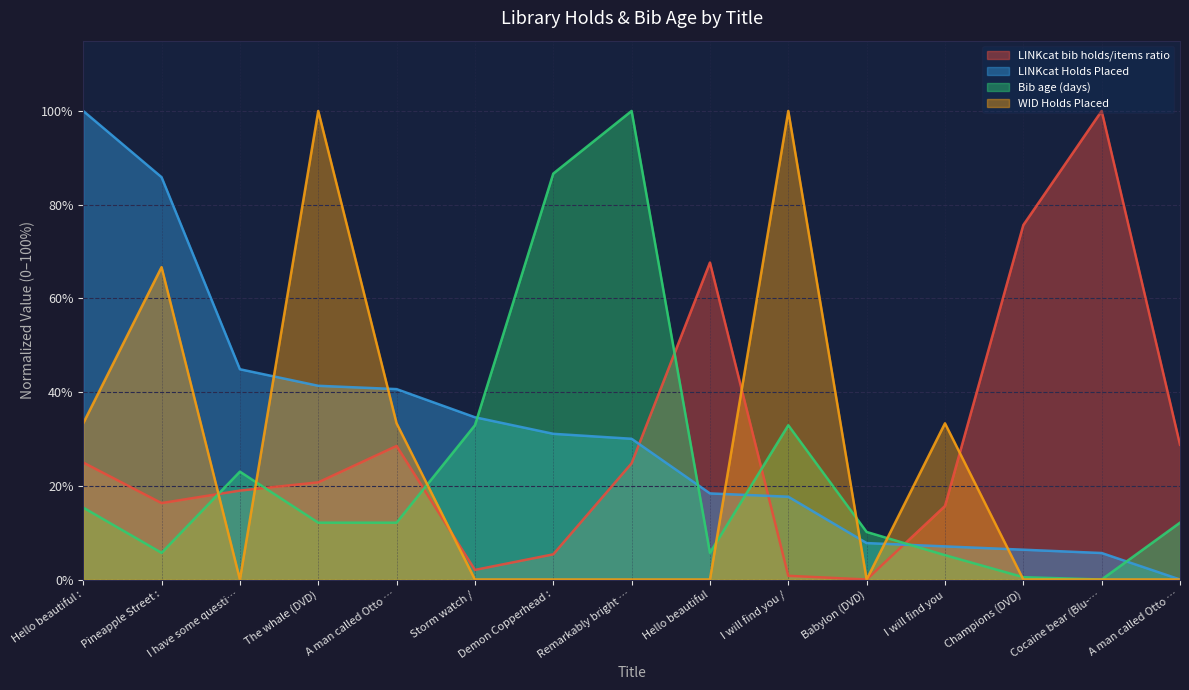

What value does the LINKcat Holds Placed series have at A man called Otto …?

40.6